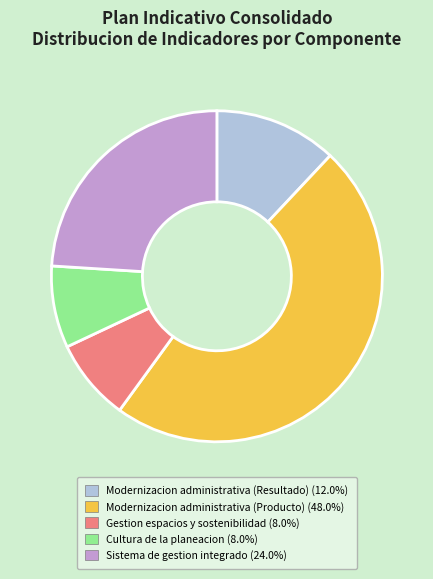

Is there a majority slice in this chart?

No